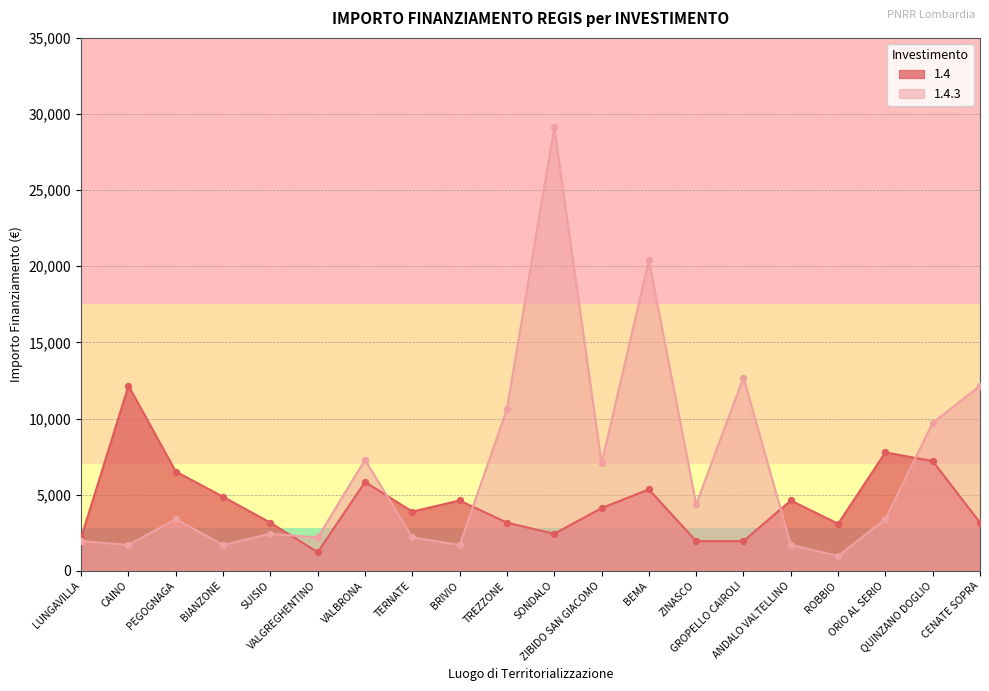

Which series reaches the maximum Y coordinate?

1.4.3